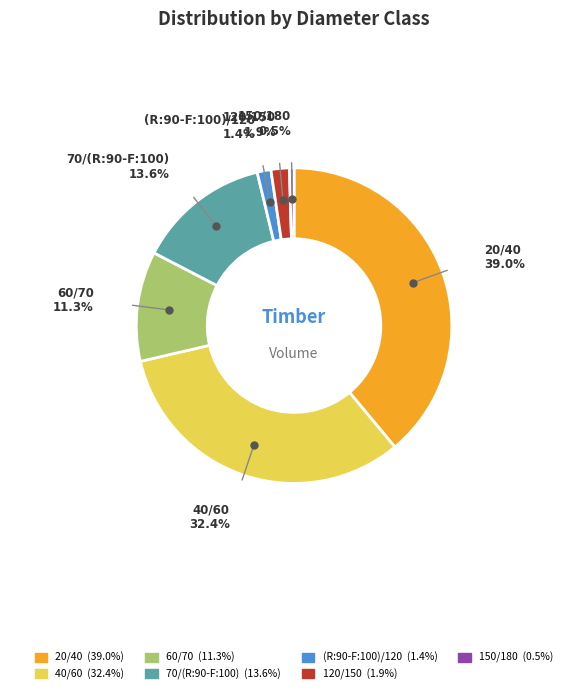

What percentage is the 40/60 slice, to the nearest percent?

32%